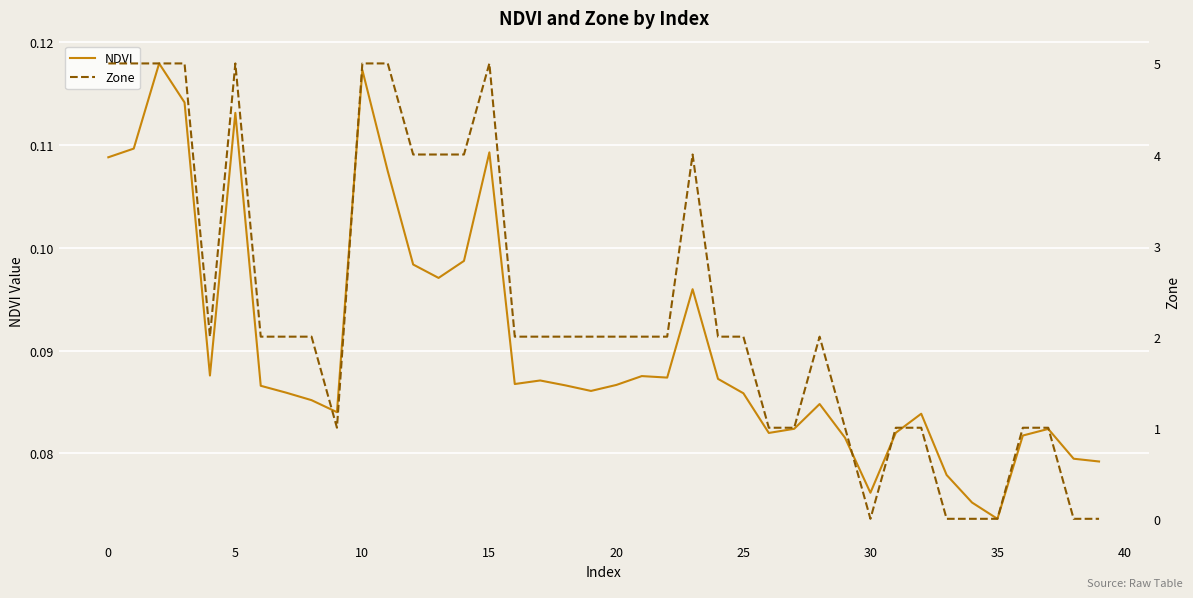

What are all the series names shown in the legend?

NDVI, Zone